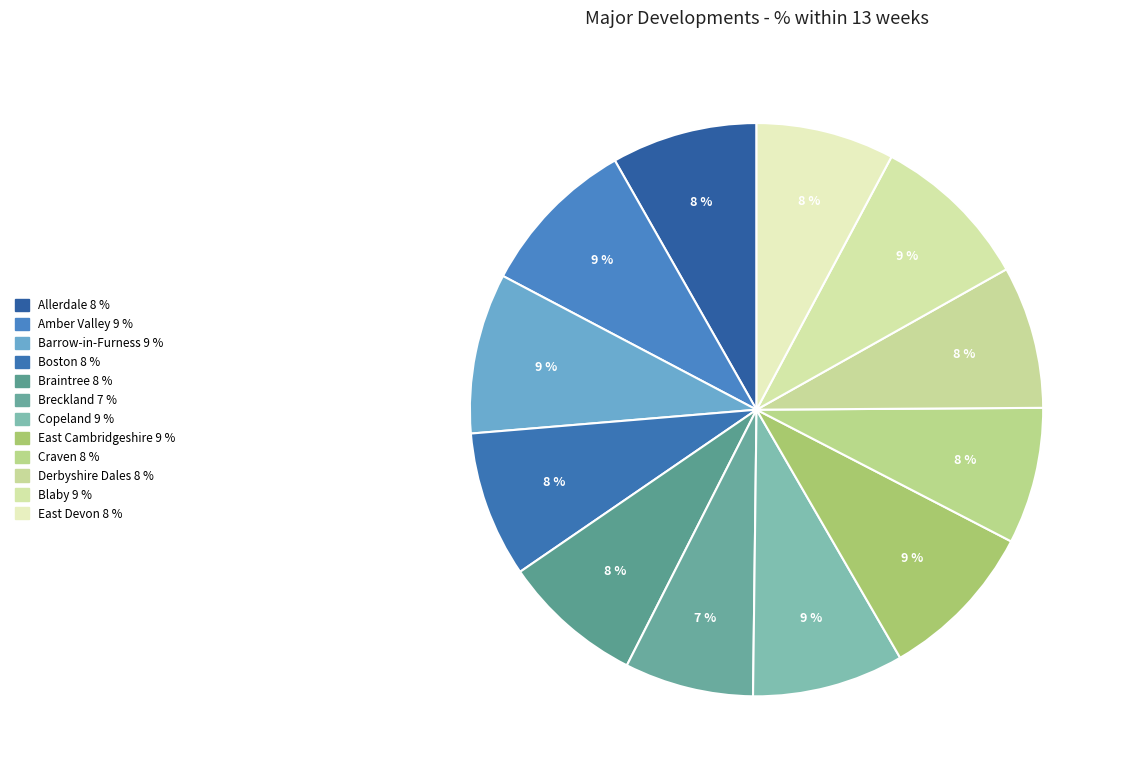

To the nearest percent, what is the difference between the largest and smallest slice percentages?

2%